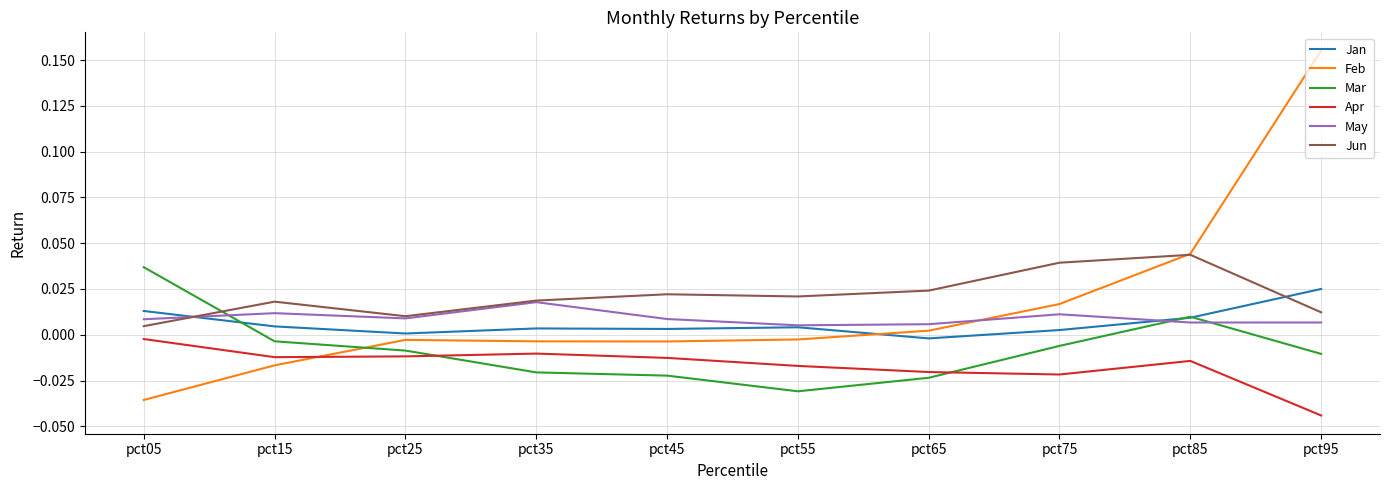

At which category does May reach its first local peak?

pct15